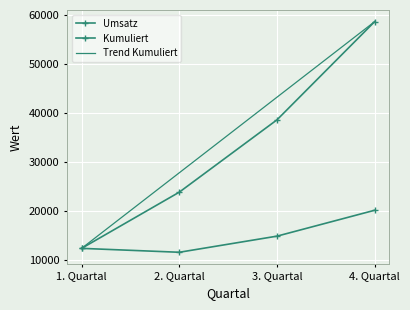

Reading left to right, transcribe all the data shown in this chart.

Umsatz: 1. Quartal=12300	2. Quartal=11500	3. Quartal=14800	4. Quartal=20100
Kumuliert: 1. Quartal=12300	2. Quartal=23800	3. Quartal=38600	4. Quartal=58700